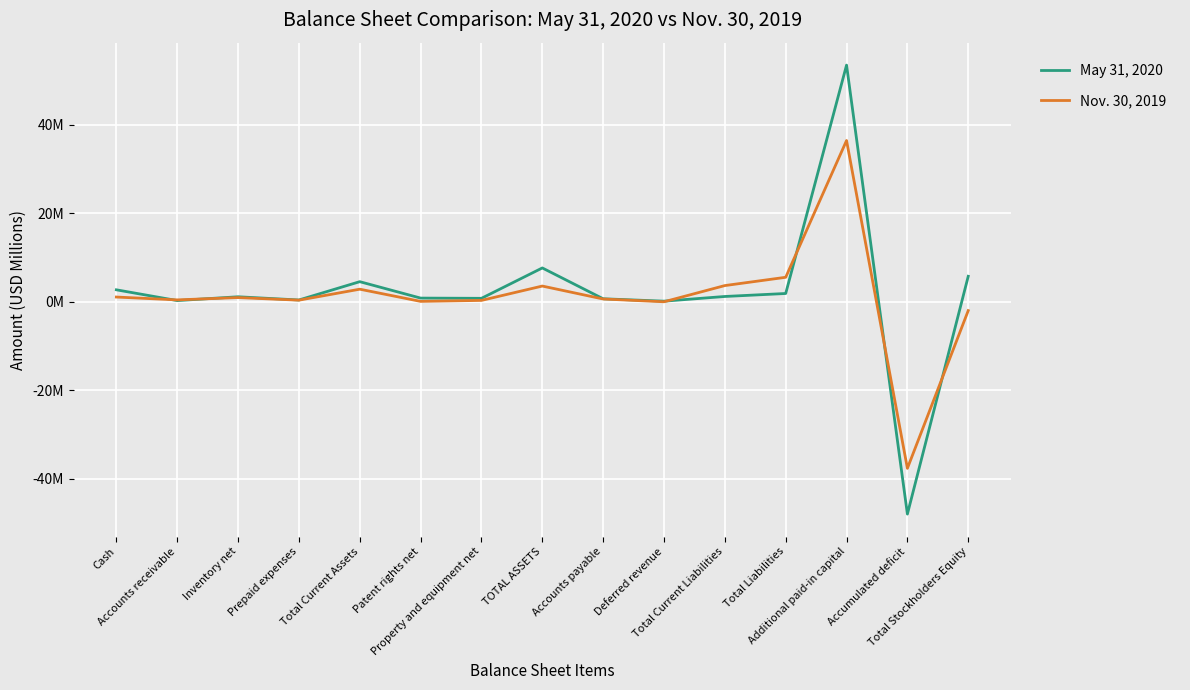

Where does the May 31, 2020 series first go above 1?

Cash